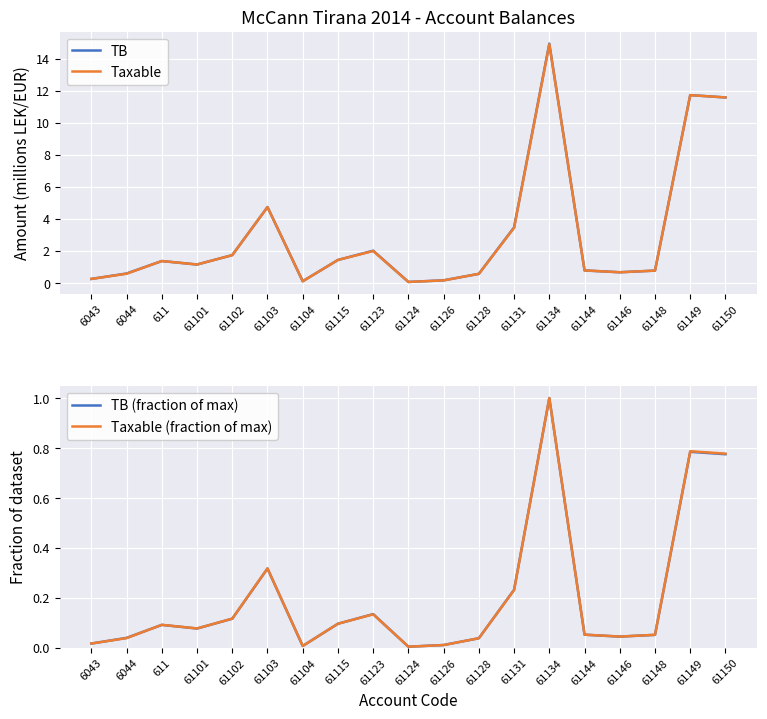

The Taxable (fraction of max) series shows 0.1 at 611. True or false?

True